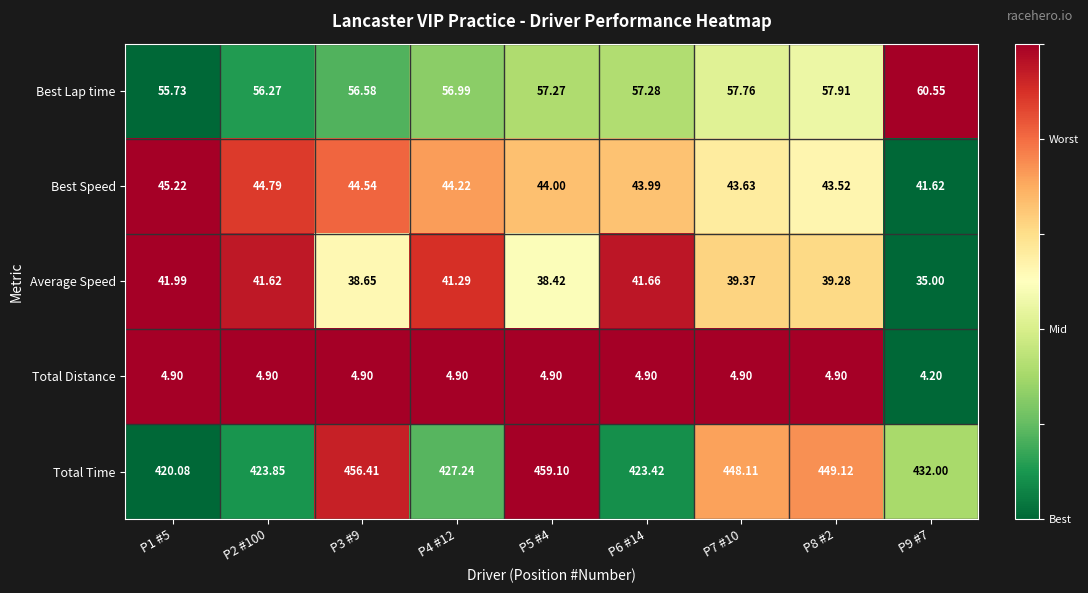

Between P1 #5 and P2 #100, which series saw the biggest shift?

Total Time